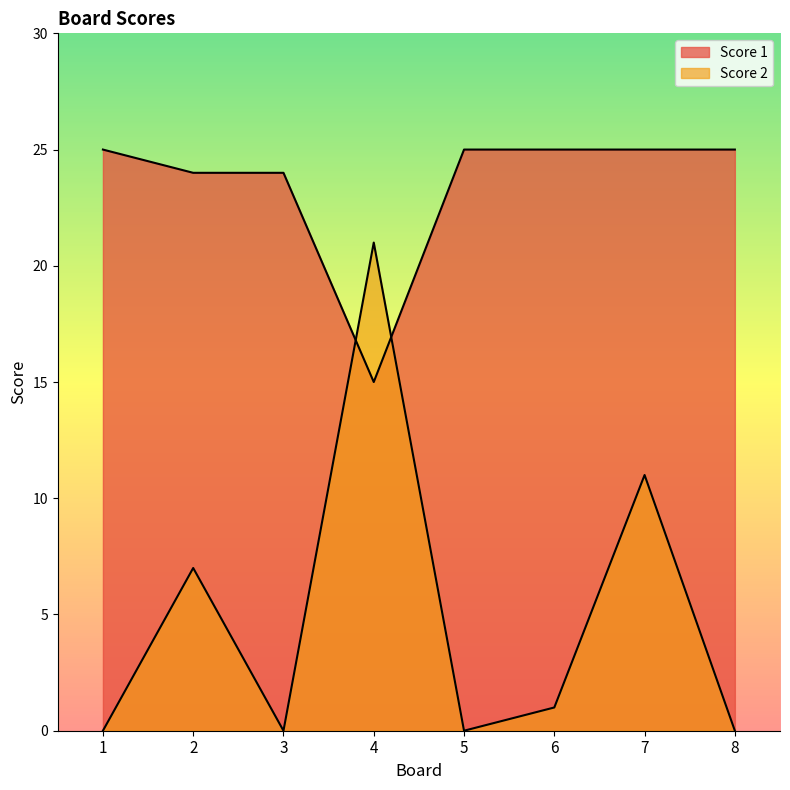

Which has a higher value, 7 or 2?

7